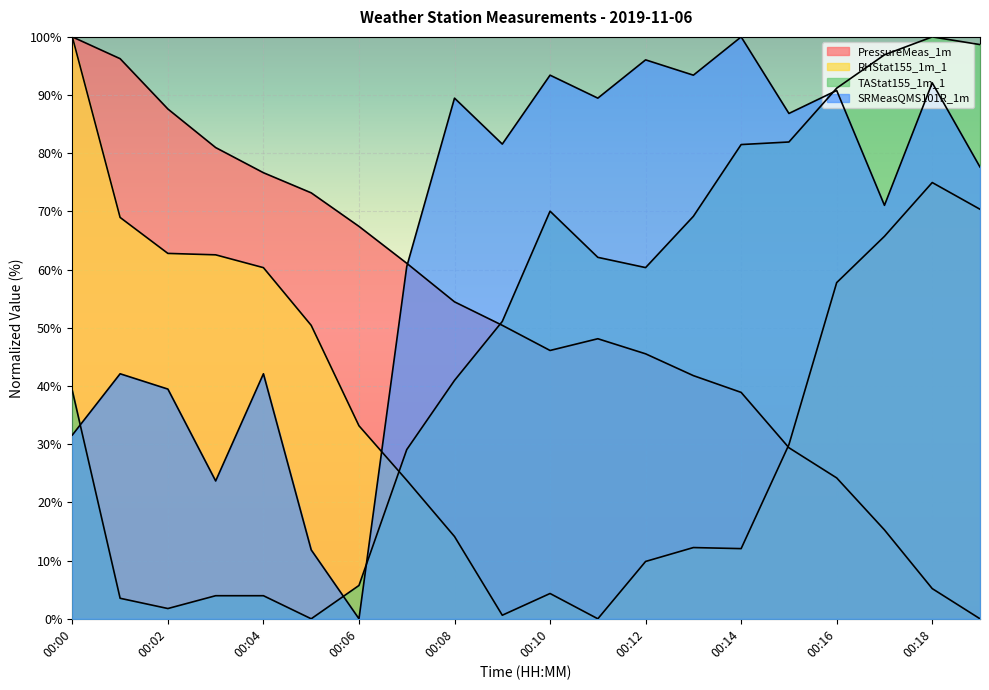

At which category does SRMeasQMS101R_1m reach its first local peak?

00:01